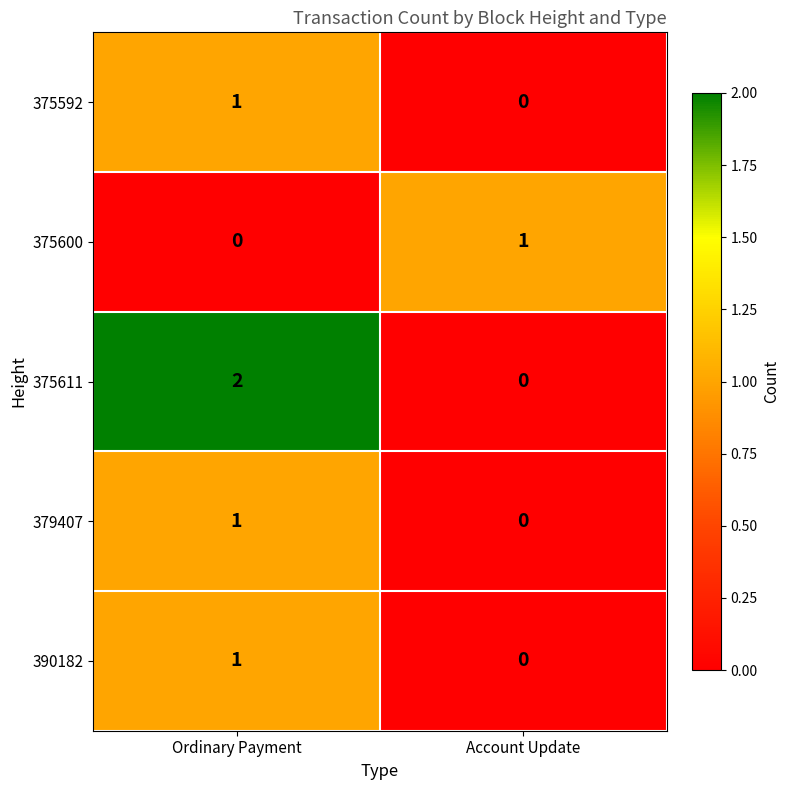

Which category has the highest value across all series?

Ordinary Payment